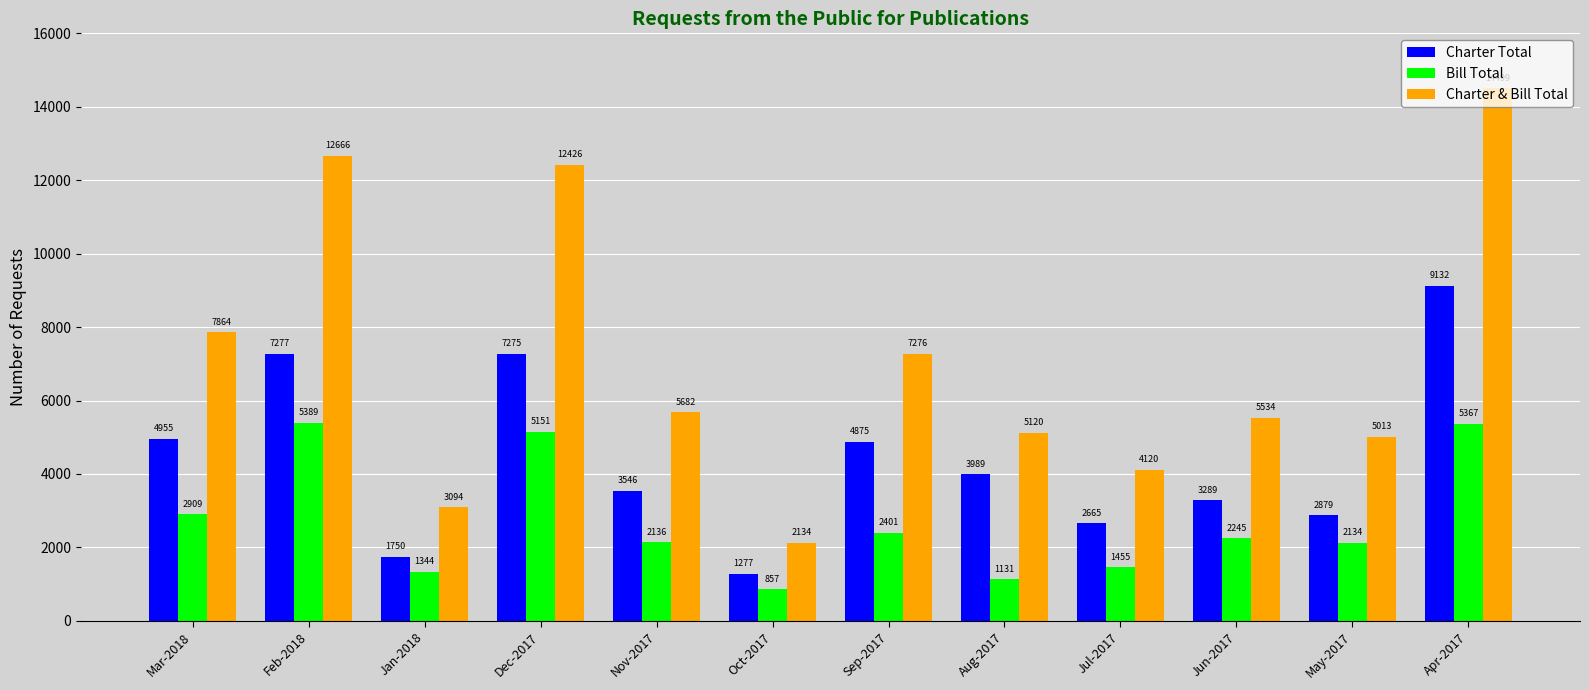

Reading right to left, what are all the values shown in this chart?

Charter Total: Apr-2017=9132	May-2017=2879	Jun-2017=3289	Jul-2017=2665	Aug-2017=3989	Sep-2017=4875	Oct-2017=1277	Nov-2017=3546	Dec-2017=7275	Jan-2018=1750	Feb-2018=7277	Mar-2018=4955
Bill Total: Apr-2017=5367	May-2017=2134	Jun-2017=2245	Jul-2017=1455	Aug-2017=1131	Sep-2017=2401	Oct-2017=857	Nov-2017=2136	Dec-2017=5151	Jan-2018=1344	Feb-2018=5389	Mar-2018=2909
Charter & Bill Total: Apr-2017=14499	May-2017=5013	Jun-2017=5534	Jul-2017=4120	Aug-2017=5120	Sep-2017=7276	Oct-2017=2134	Nov-2017=5682	Dec-2017=12426	Jan-2018=3094	Feb-2018=12666	Mar-2018=7864